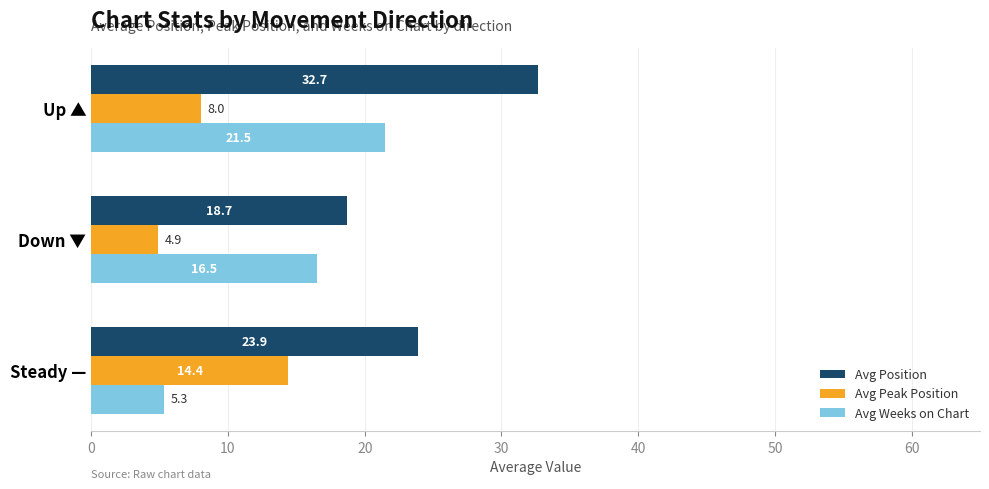

At which category is the sum across all series the highest?

Up ▲